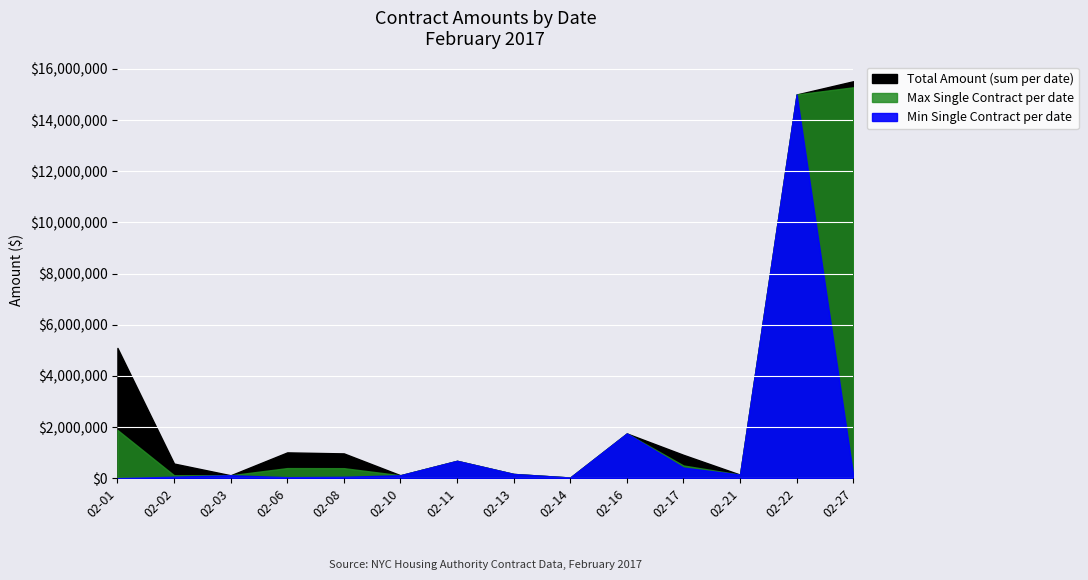

True or false: the data has more than 1 interior local peaks.

True